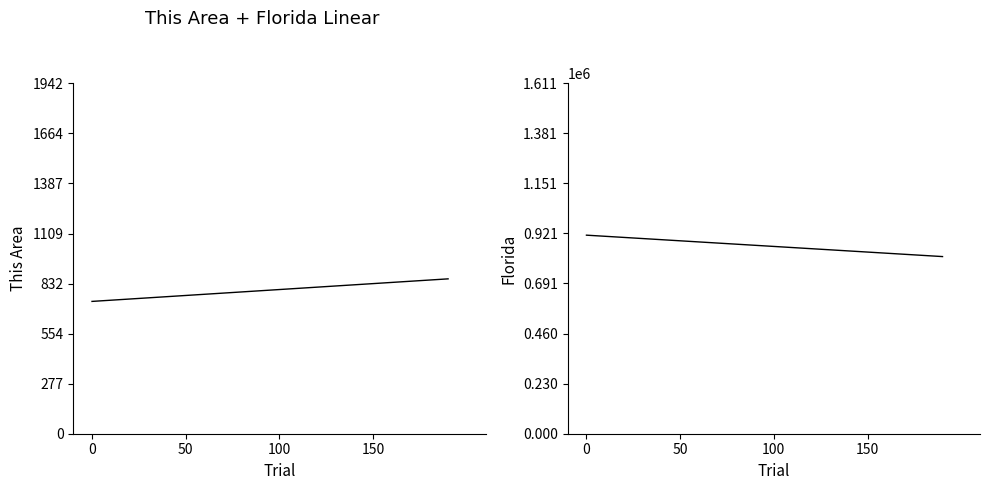

What is the difference between the This Area values at 12 and 16?

26.3